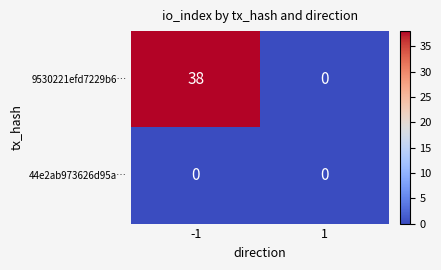

The value of 9530221efd7229b6… at -1 is 38. True or false?

True